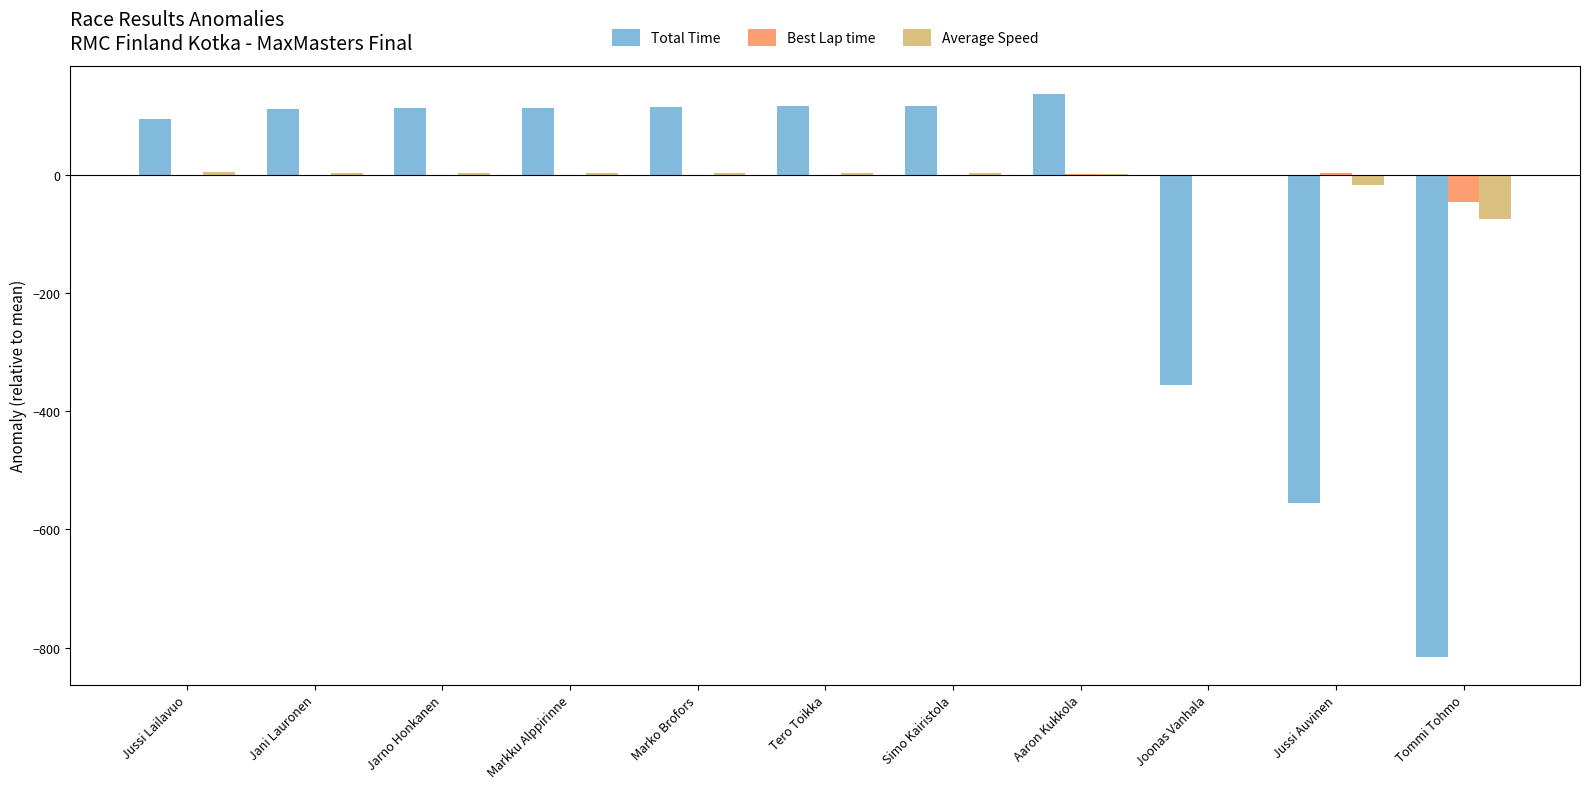

The Total Time series shows 195.5 at Markku Alppirinne. True or false?

False